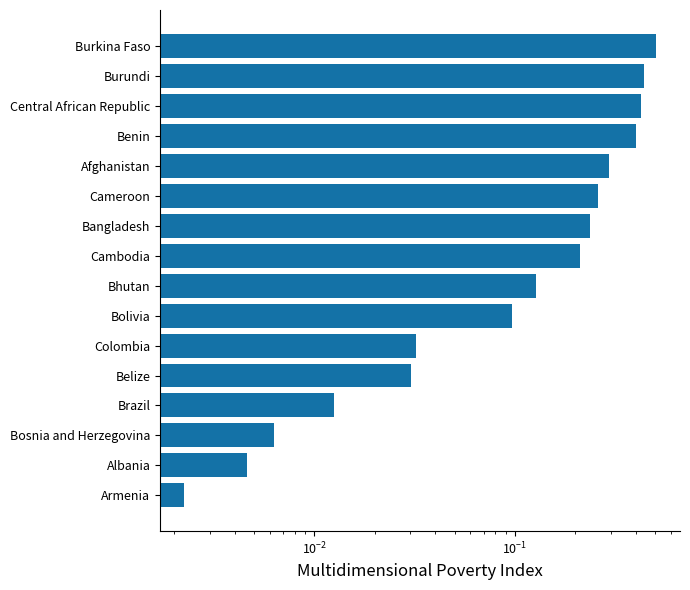

Is it true that the value at Albania is 0.0?

True